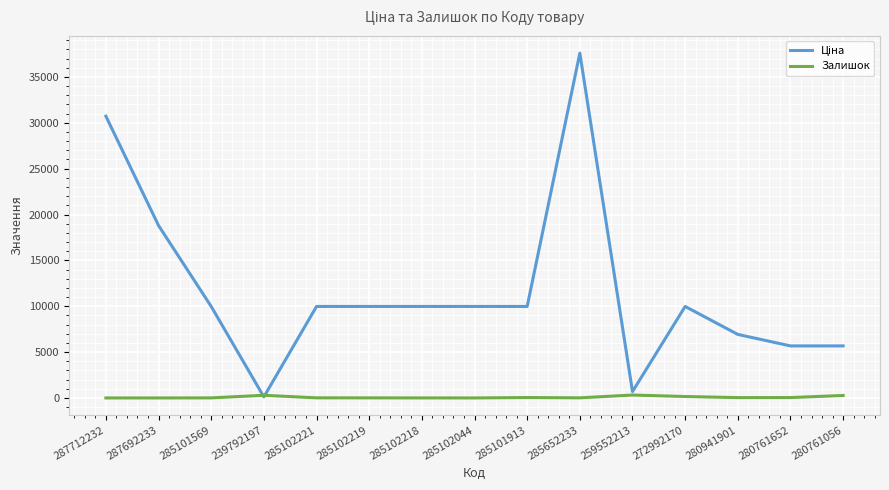

At how many categories does at least one series exceed 5232?

13